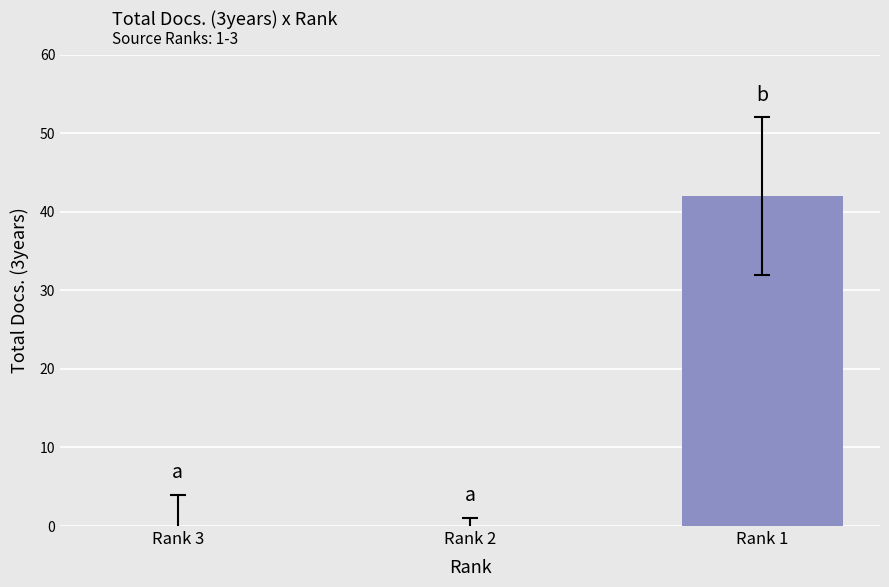

What is the sum of all values?

42